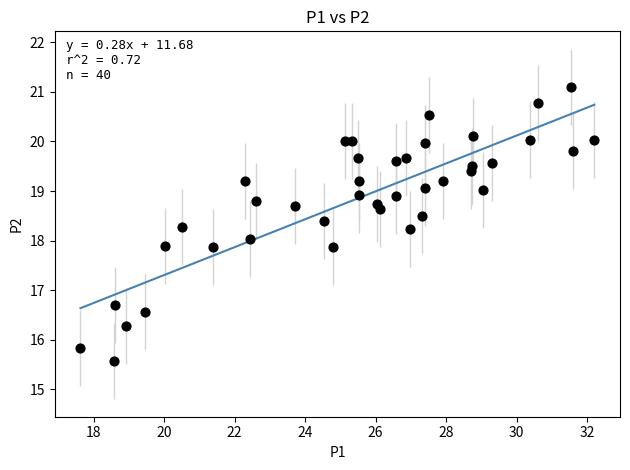

What is the range of X values (max minus min)?

14.6